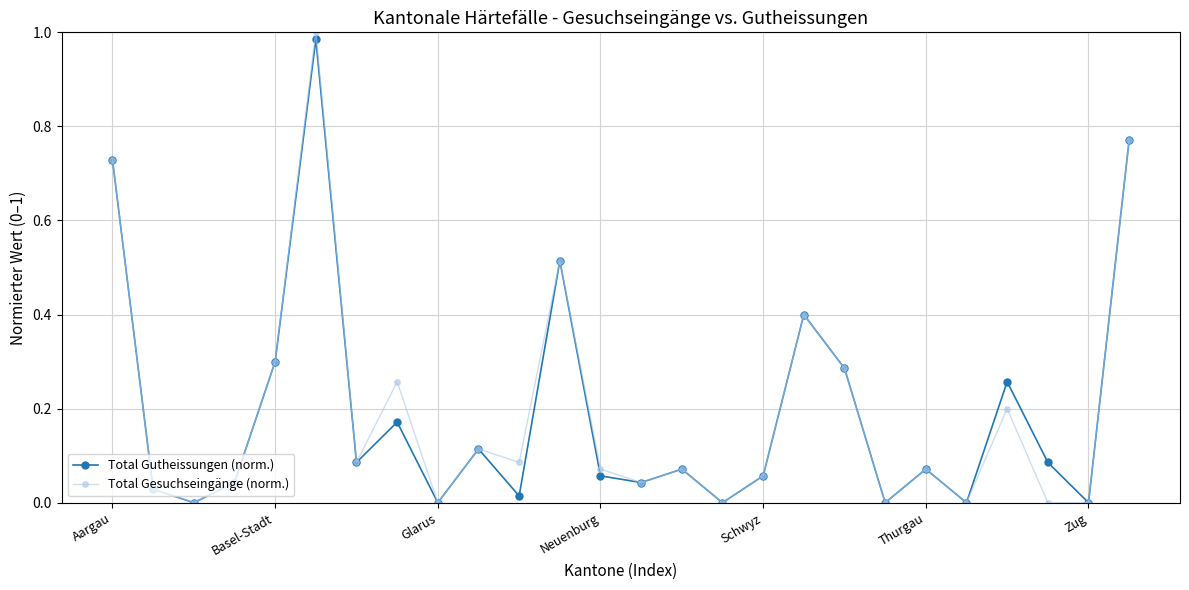

How many interior local peaks does the Total Gutheissungen (norm.) series have?

8